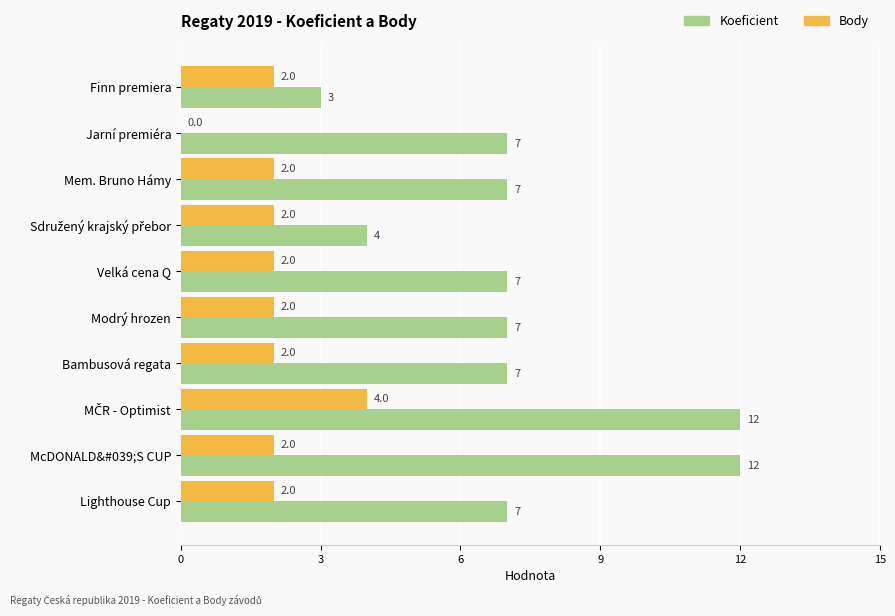

What is the total value across all series at Jarní premiéra?

7